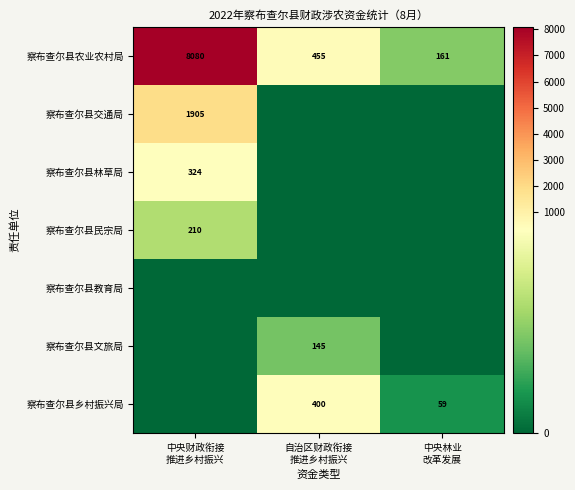

Which category has the lowest value in the 察布查尔县教育局 series?

中央财政衔接 推进乡村振兴